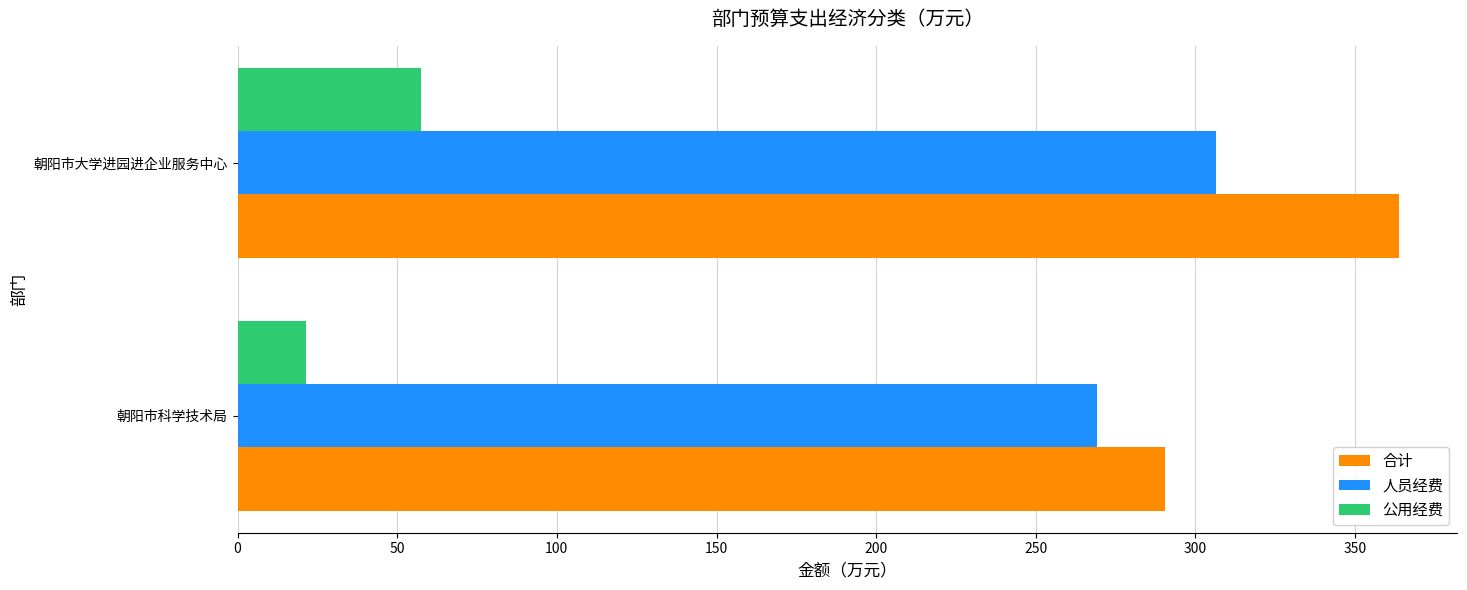

What is the average value of the 人员经费 series?

287.7